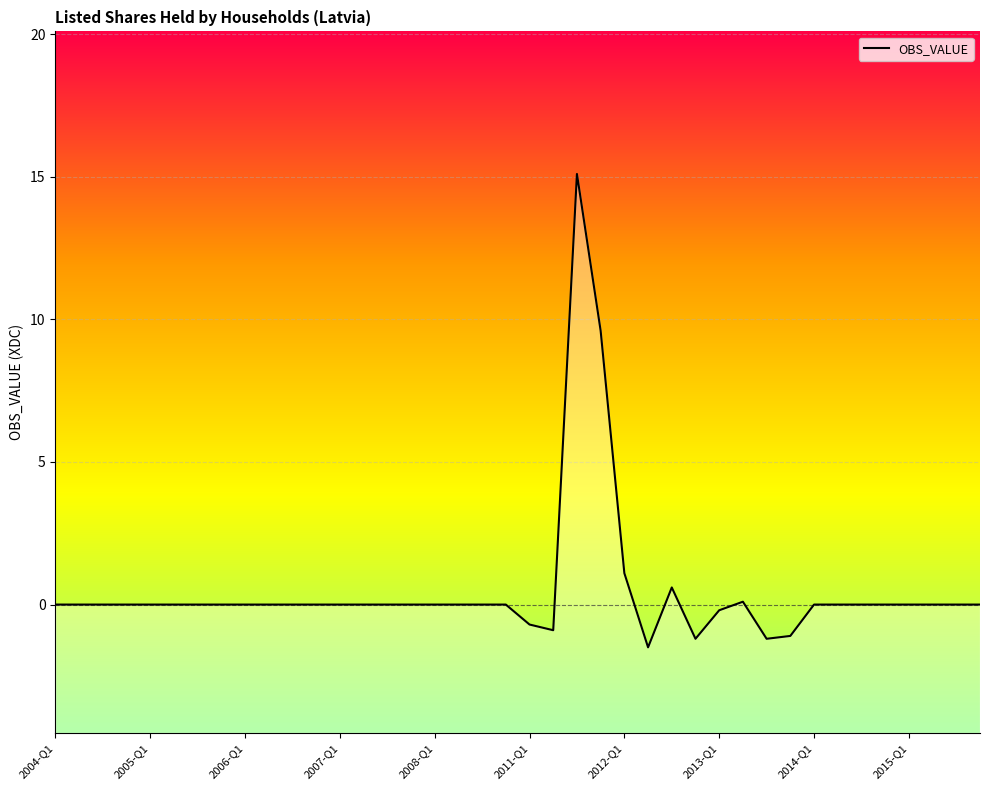

What is the minimum value shown in the chart?

-1.5